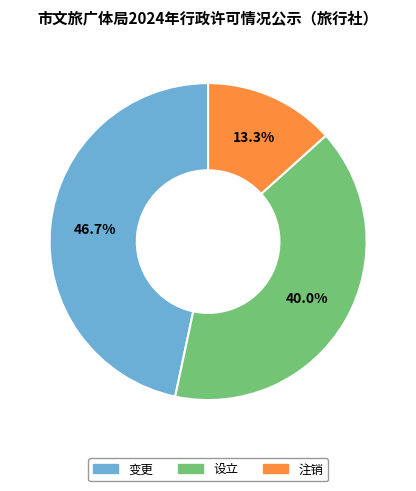

Combined, what portion of the pie is 设立 and 变更?

86.7%